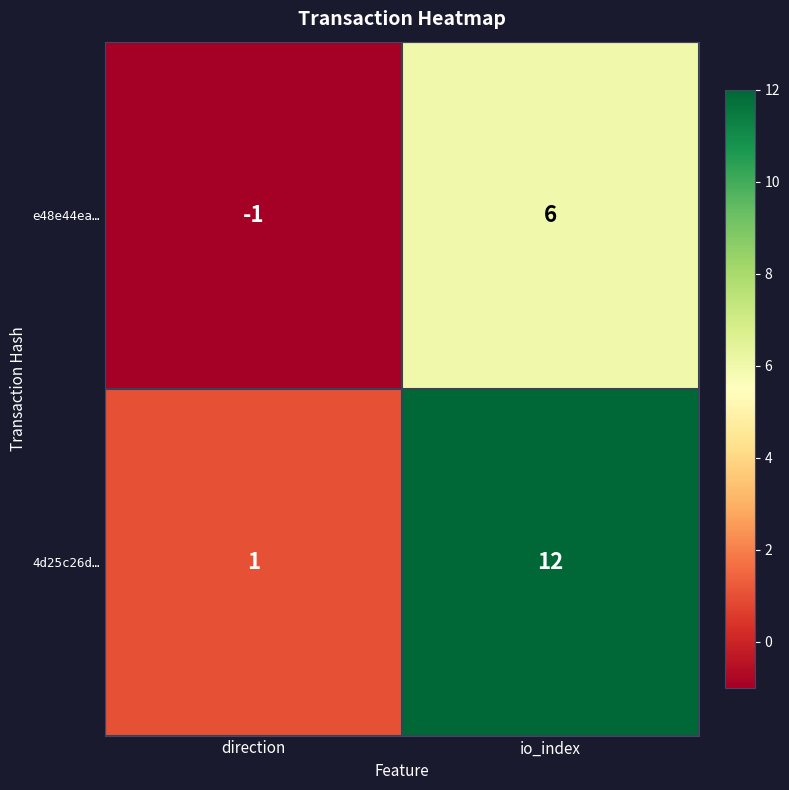

At which category is the sum across all series the highest?

io_index